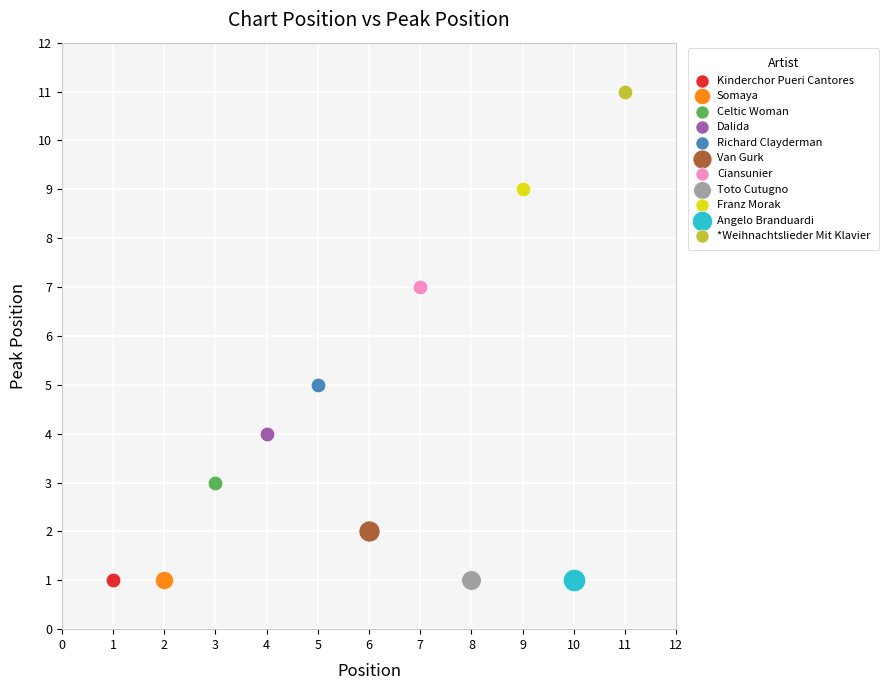

What are all the series names shown in the legend?

Kinderchor Pueri Cantores, Somaya, Celtic Woman, Dalida, Richard Clayderman, Van Gurk, Ciansunier, Toto Cutugno, Franz Morak, Angelo Branduardi, *Weihnachtslieder Mit Klavier